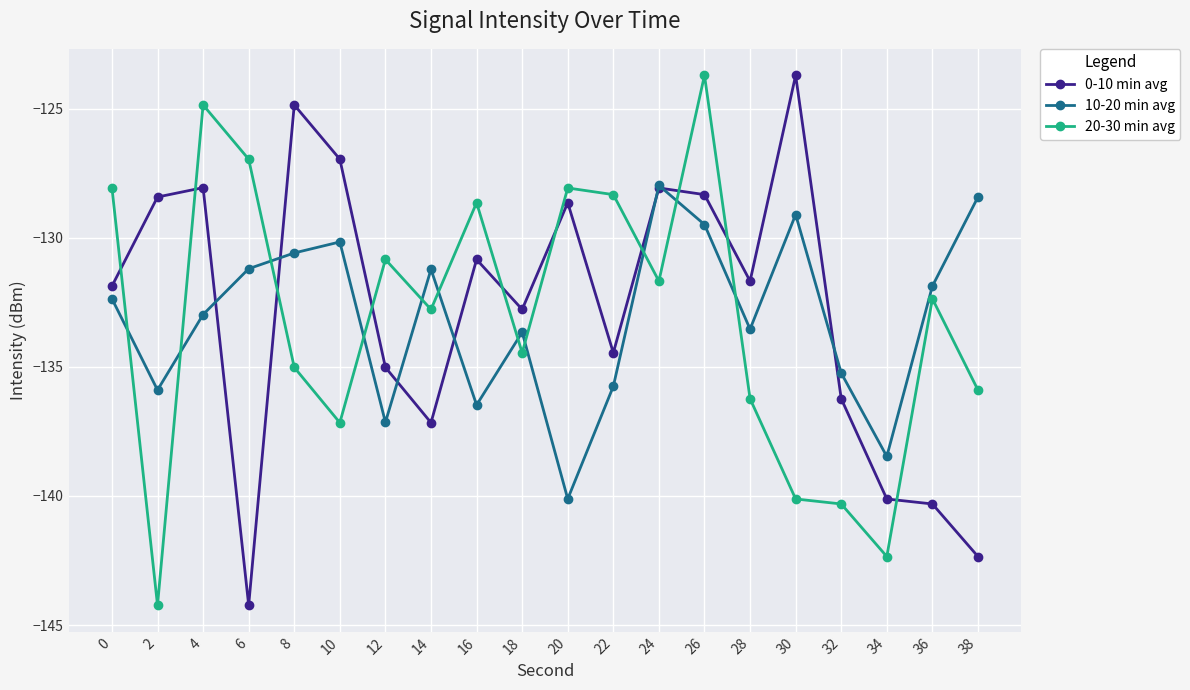

Reading left to right, transcribe all the data shown in this chart.

0-10 min avg: -131.9	-128.4	-128.1	-144.2	-124.9	-127.0	-135.0	-137.2	-130.8	-132.8	-128.6	-134.5	-128.1	-128.3	-131.7	-123.7	-136.2	-140.1	-140.3	-142.3
10-20 min avg: -132.4	-135.9	-133.0	-131.2	-130.6	-130.2	-137.1	-131.2	-136.5	-133.7	-140.1	-135.8	-128.0	-129.5	-133.5	-129.1	-135.2	-138.5	-131.9	-128.4
20-30 min avg: -128.1	-144.2	-124.9	-127.0	-135.0	-137.2	-130.8	-132.8	-128.6	-134.5	-128.1	-128.3	-131.7	-123.7	-136.2	-140.1	-140.3	-142.3	-132.4	-135.9